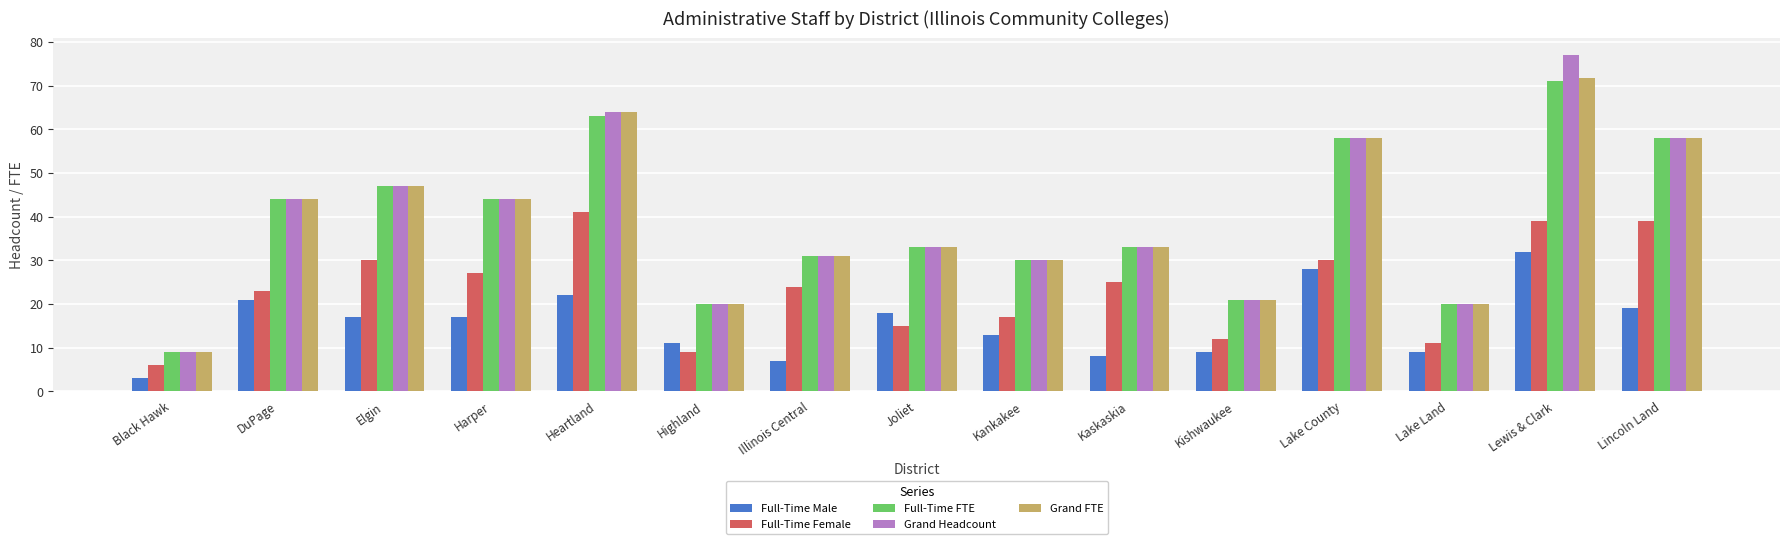

Between Lewis & Clark and Lincoln Land, which series saw the biggest shift?

Grand Headcount